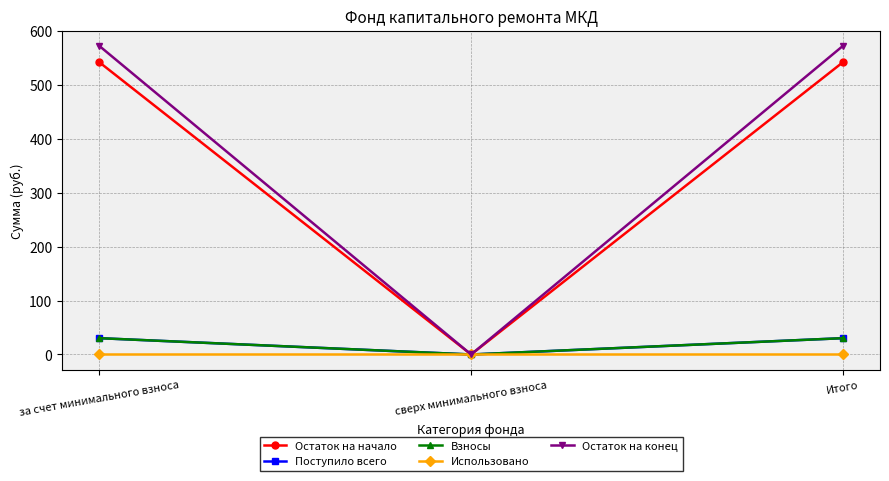

Is this an area chart (filled region under the line)?

No